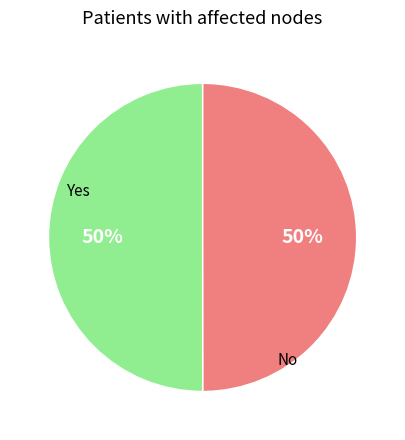

How many slices are in this pie chart?

2